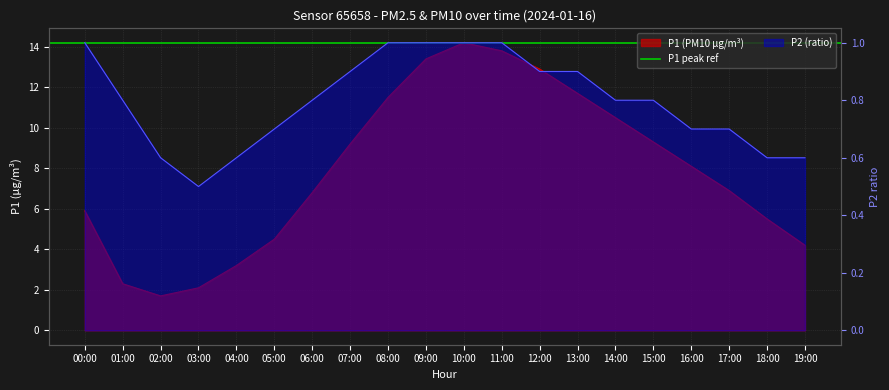

Reading right to left, transcribe all the data shown in this chart.

P1: 4.2	5.5	6.9	8.1	9.3	10.5	11.7	12.9	13.8	14.2	13.4	11.5	9.2	6.8	4.5	3.2	2.1	1.7	2.3	5.9
P2: 0.6	0.6	0.7	0.7	0.8	0.8	0.9	0.9	1.0	1.0	1.0	1.0	0.9	0.8	0.7	0.6	0.5	0.6	0.8	1.0